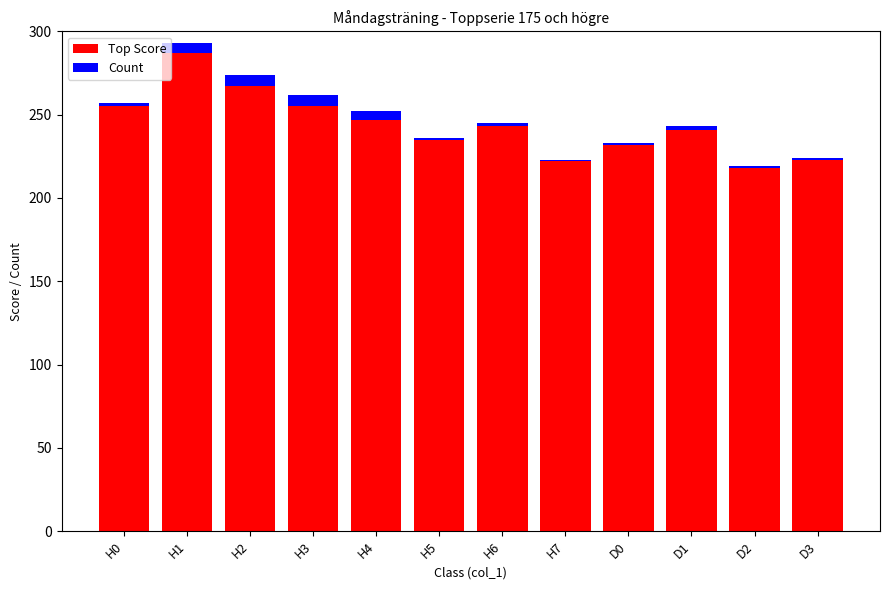

What is the difference between the second highest and minimum values in the Top Score series?

49